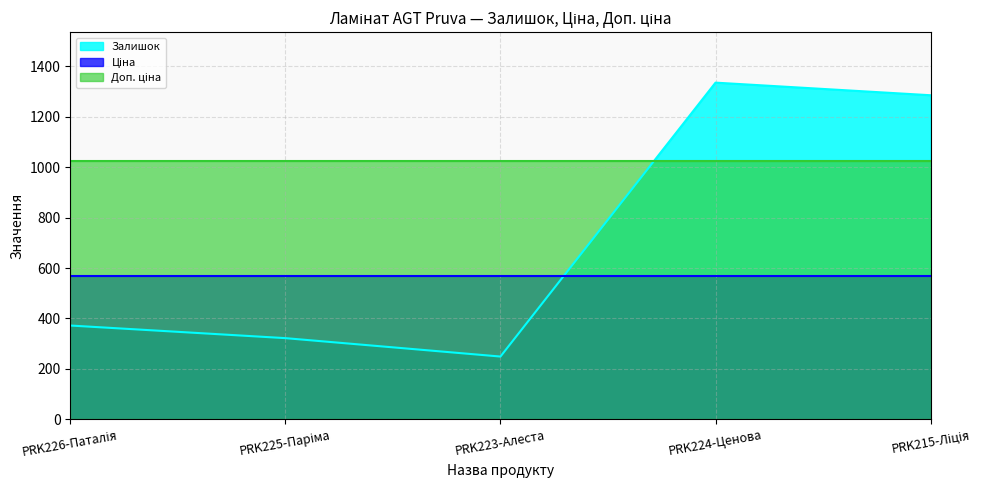

Is the value of Доп. ціна at PRK224-Ценова greater than the value of Залишок at PRK224-Ценова?

No